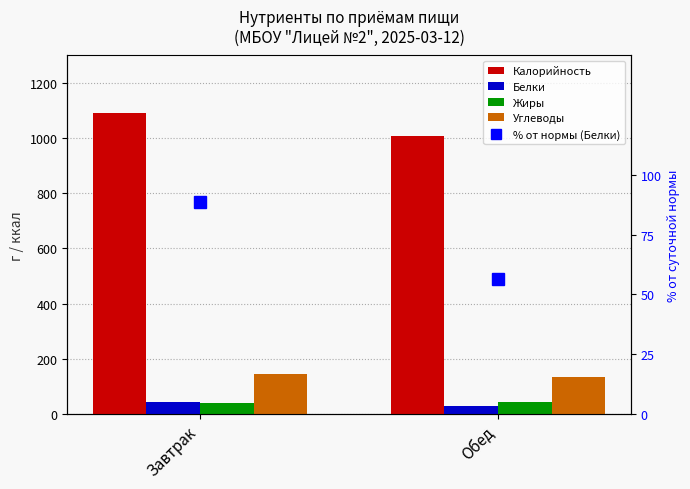

How many data points in Белки are less than 44?

1